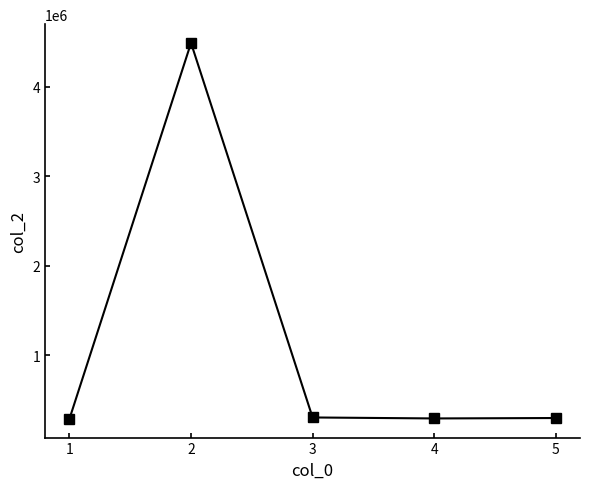

What is the value of the 4th point from the left?

297295